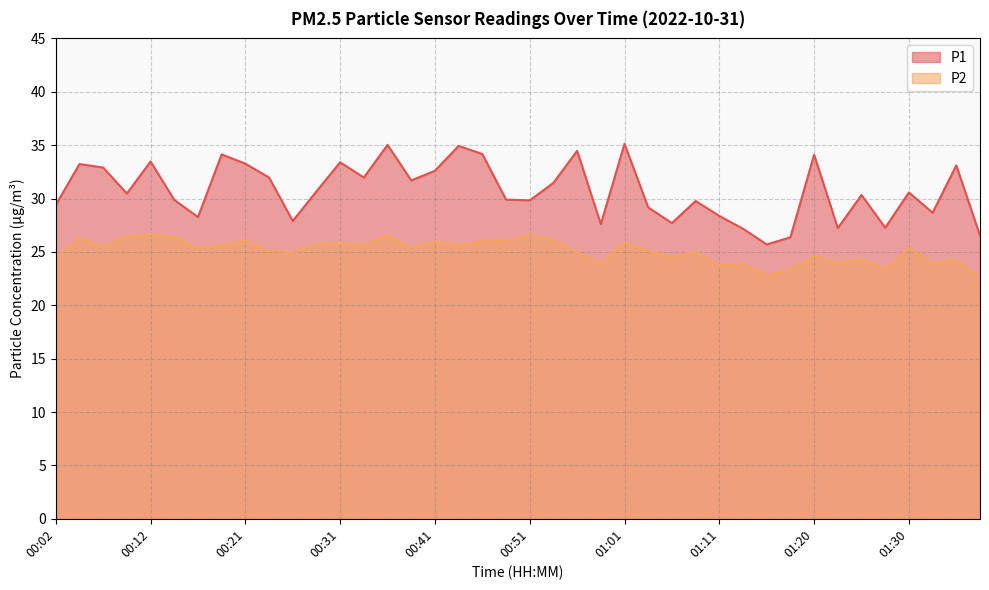

Where does the P2 series first go above 25?

00:04